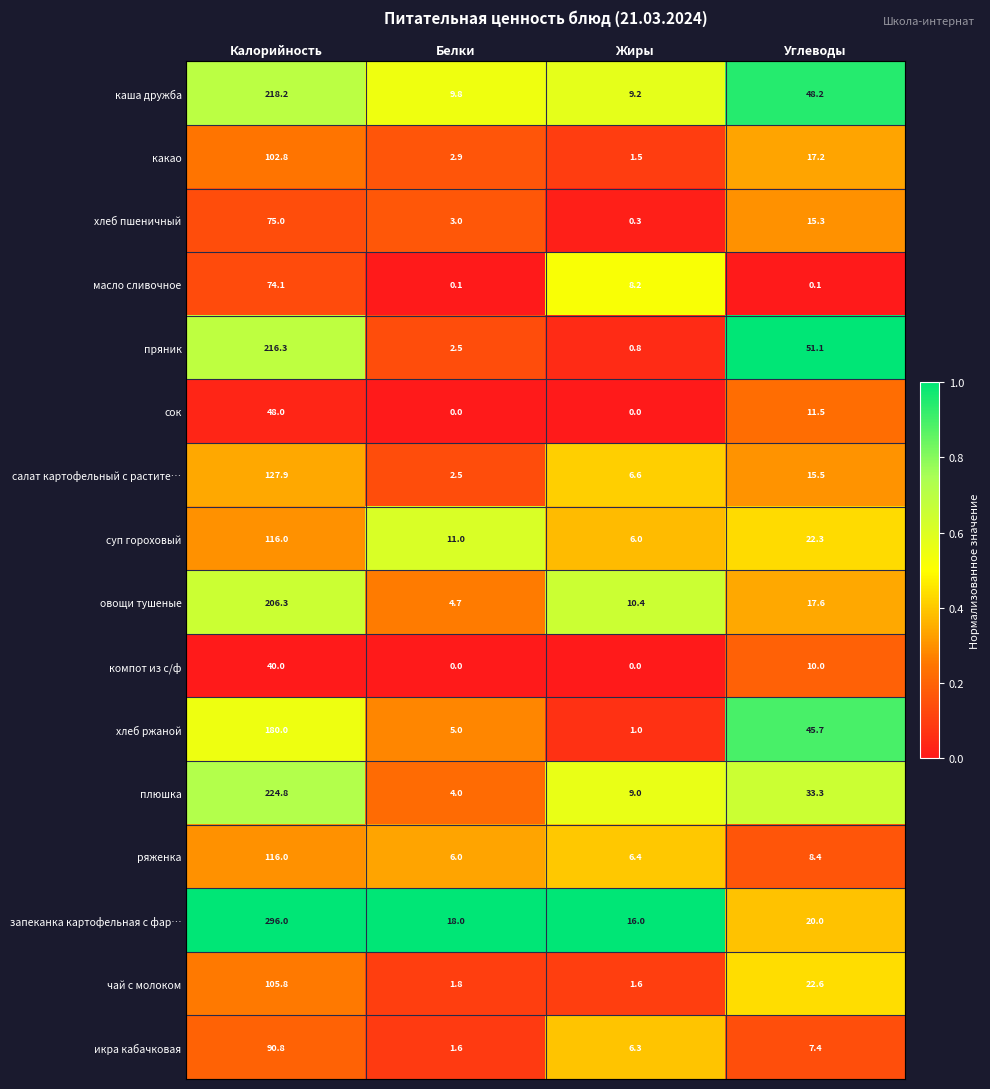

Which series changed the most between Жиры and Углеводы?

пряник